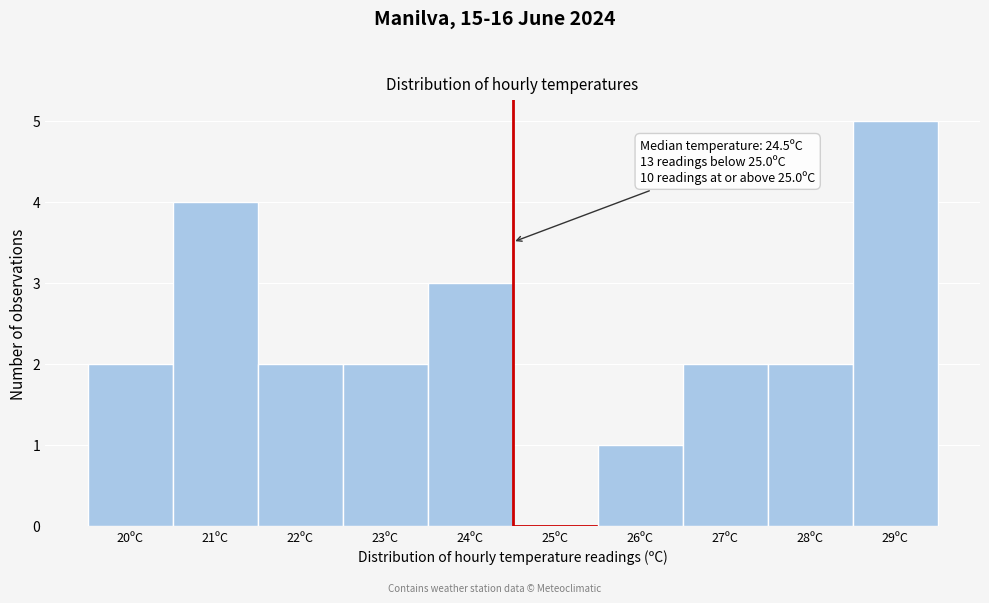

Reading right to left, extract all data points from this chart.

29ºC=5	28ºC=2	27ºC=2	26ºC=1	25ºC=0	24ºC=3	23ºC=2	22ºC=2	21ºC=4	20ºC=2